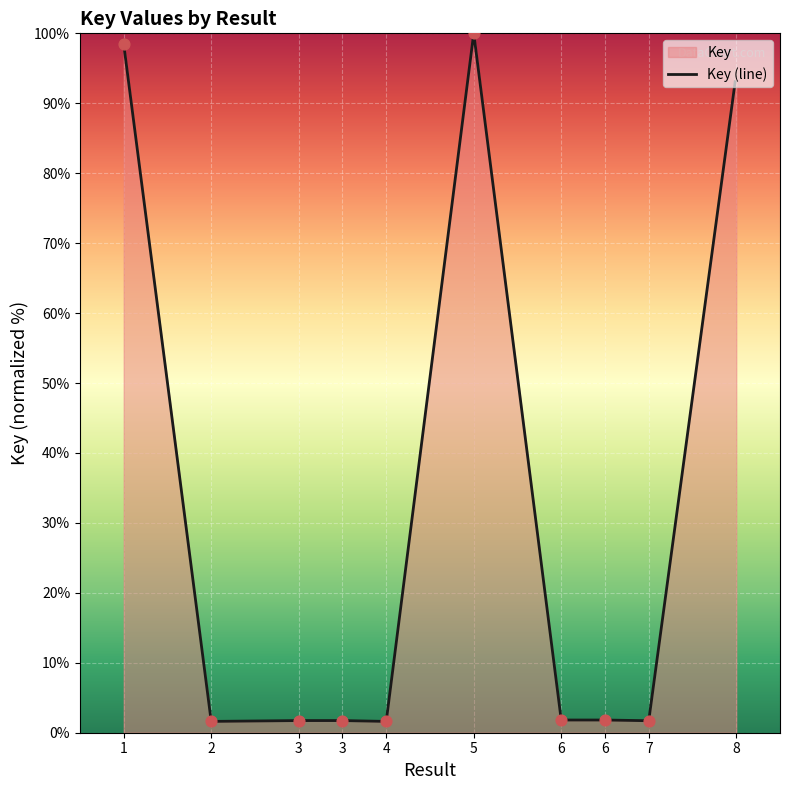

Approximately how many times larger is the value at 2 compared to 3?

0.9